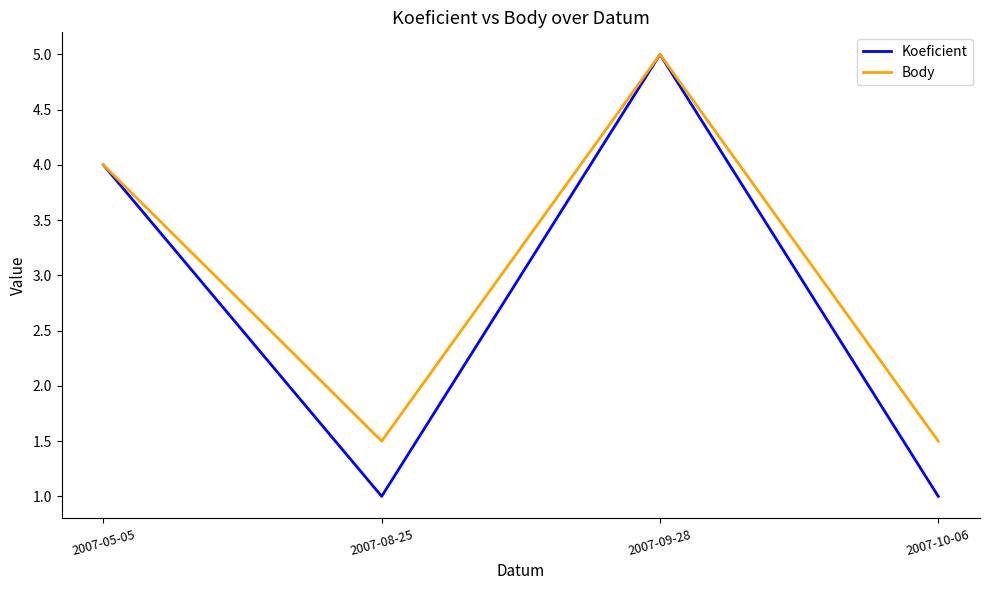

Which series has the largest total across all categories?

Body